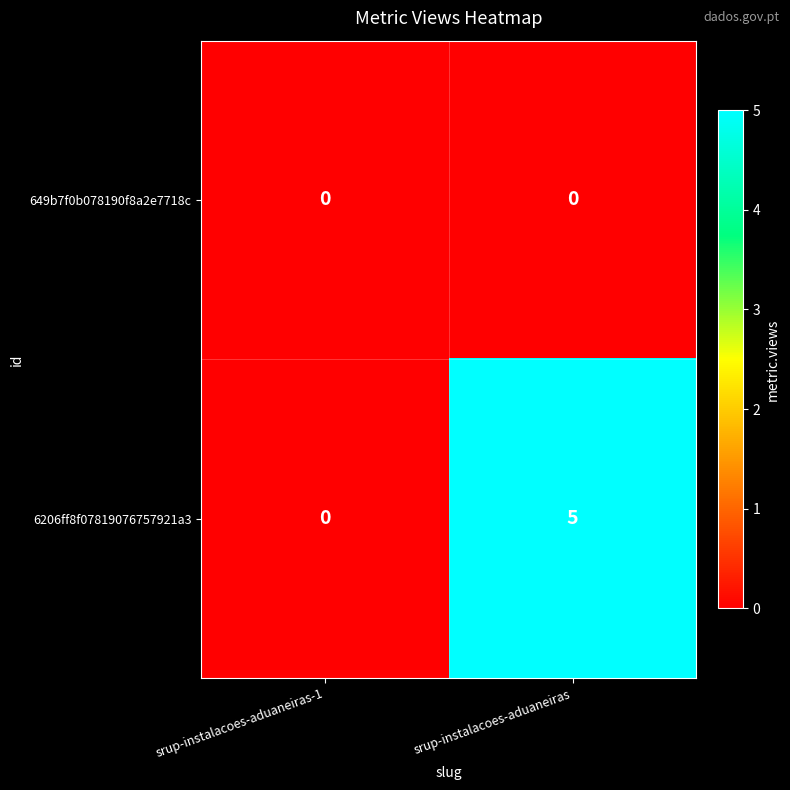

Is the value of 649b7f0b078190f8a2e7718c at srup-instalacoes-aduaneiras-1 greater than the value of 6206ff8f07819076757921a3 at srup-instalacoes-aduaneiras?

No